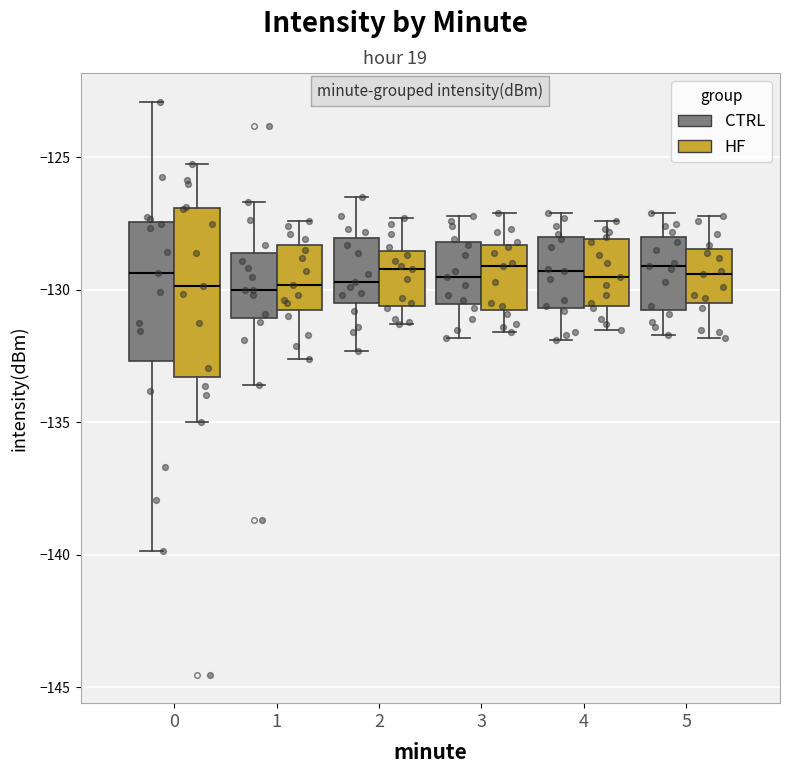

Where does the median line of the box for 4 (HF) sit on the y-axis? The values are not printed on the chart, so give them approximately, as read against the axis.

-129.5